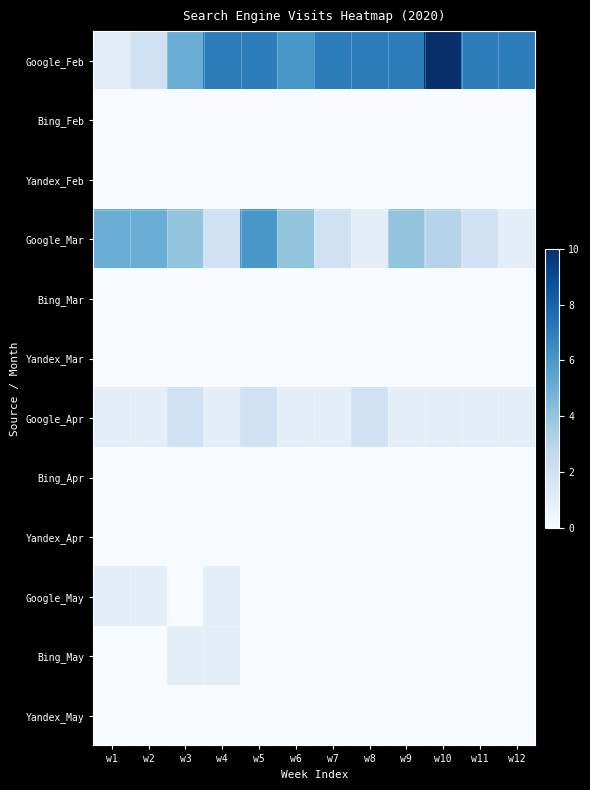

Which has a higher value, w6 or w1?

w6